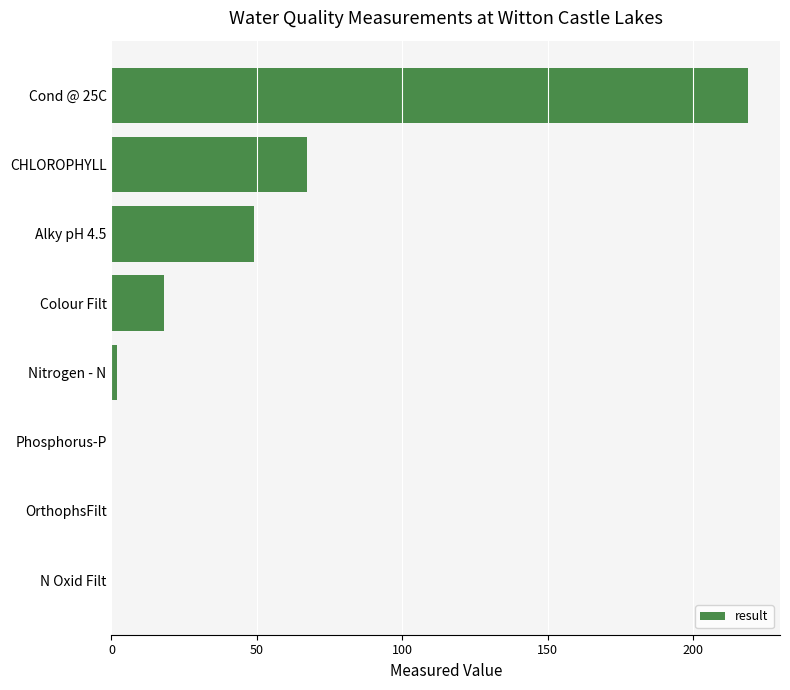

Which label corresponds to the largest value in the chart?

Cond @ 25C